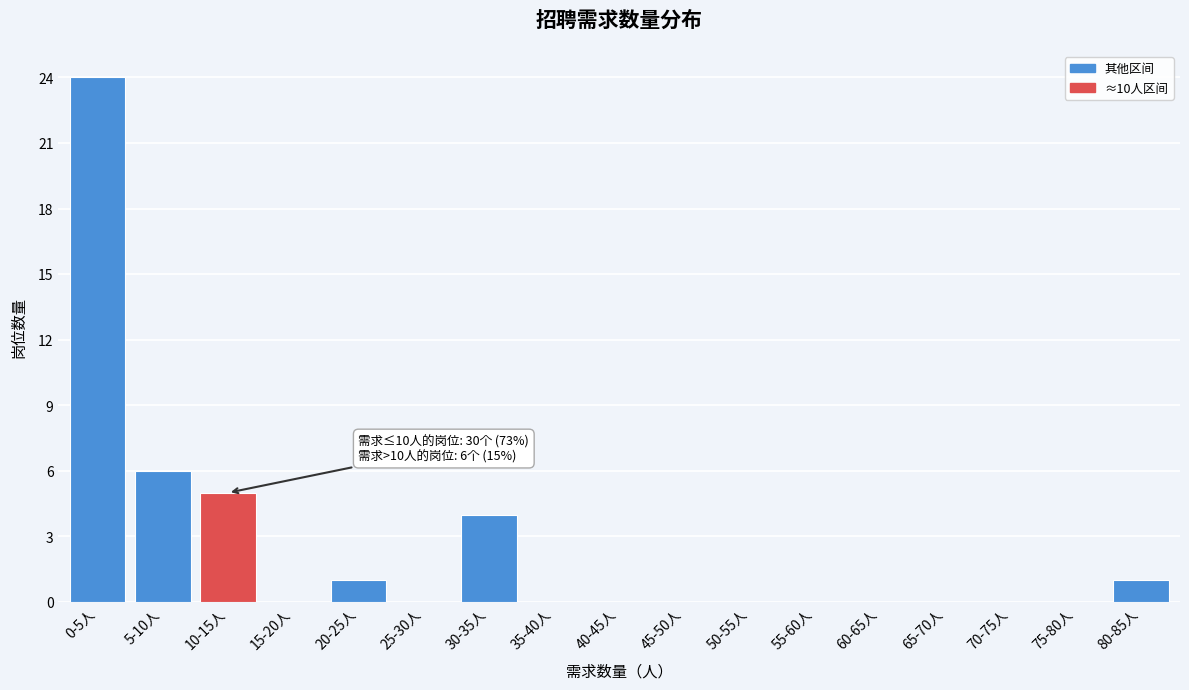

Reading right to left, what are all the values shown in this chart?

80-85人=1	75-80人=0	70-75人=0	65-70人=0	60-65人=0	55-60人=0	50-55人=0	45-50人=0	40-45人=0	35-40人=0	30-35人=4	25-30人=0	20-25人=1	15-20人=0	10-15人=5	5-10人=6	0-5人=24